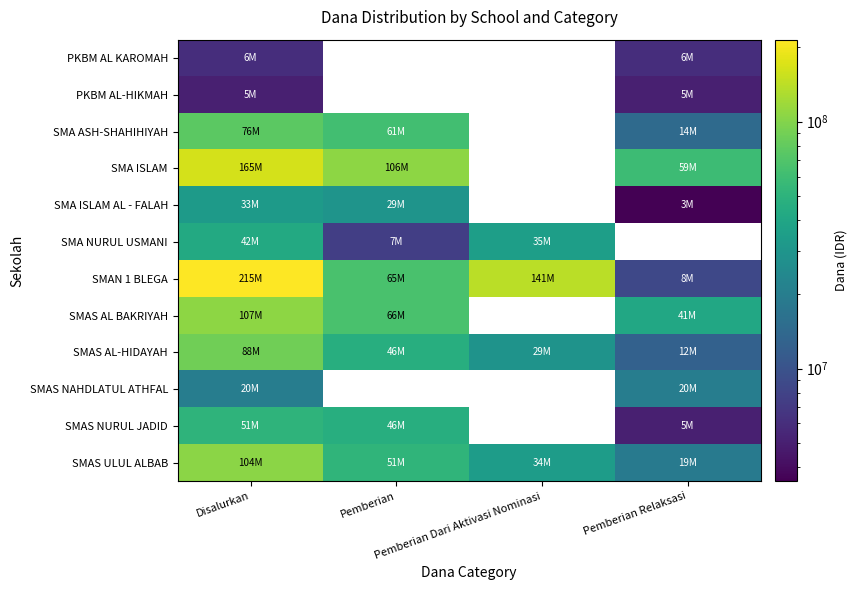

How many values in the SMAS NURUL JADID series are below 46000000?

2